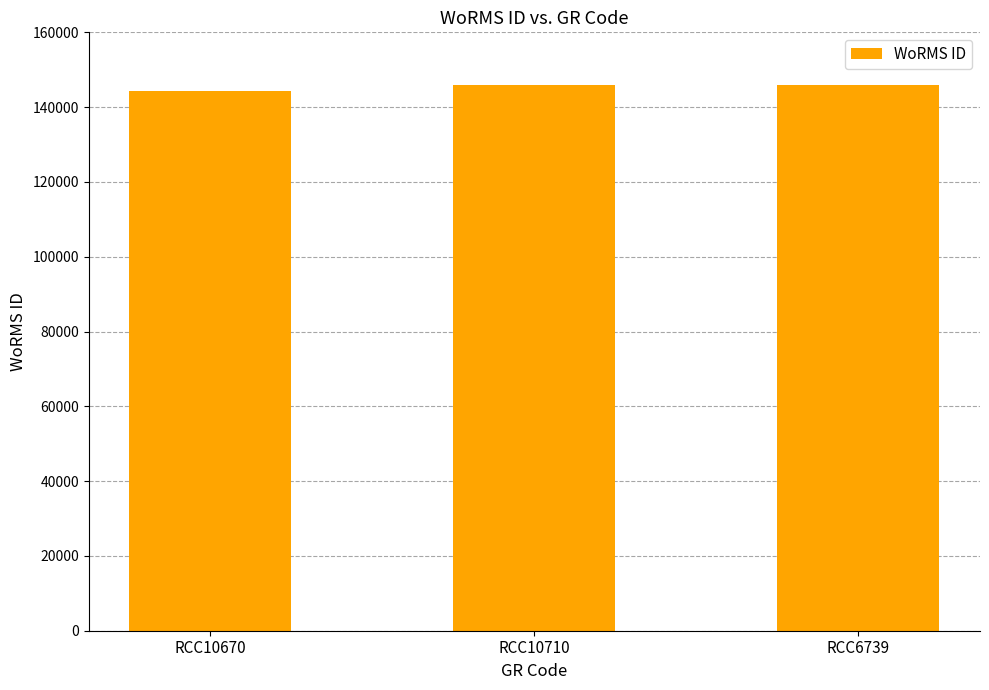

What is the value of the 3rd bar from the left?

145791